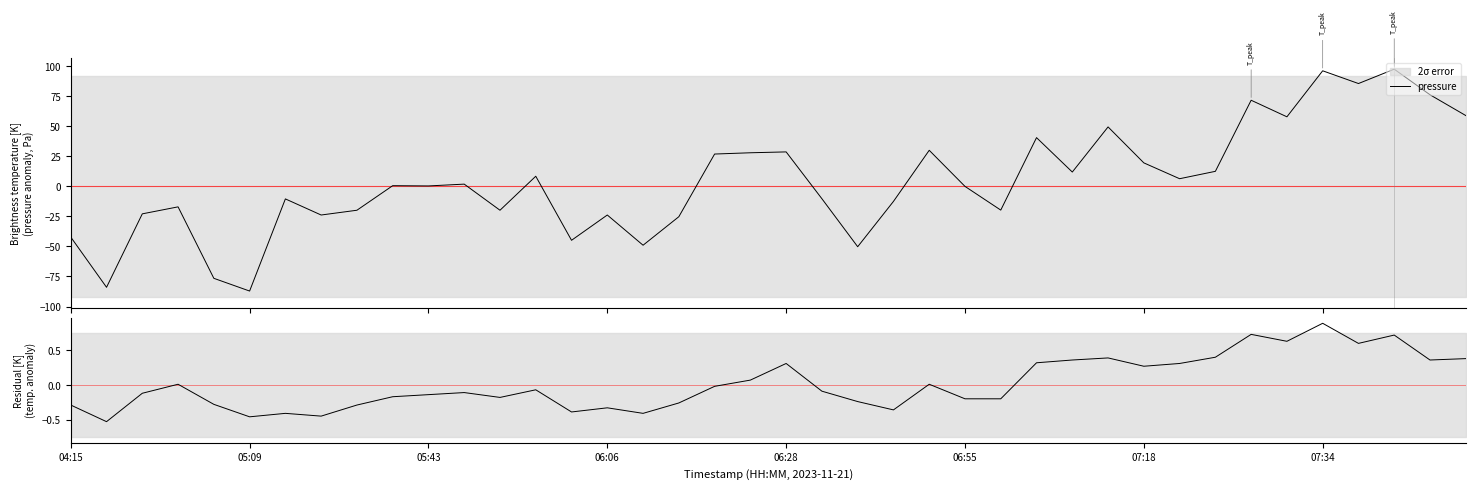

What is the maximum value for pressure?

97.4